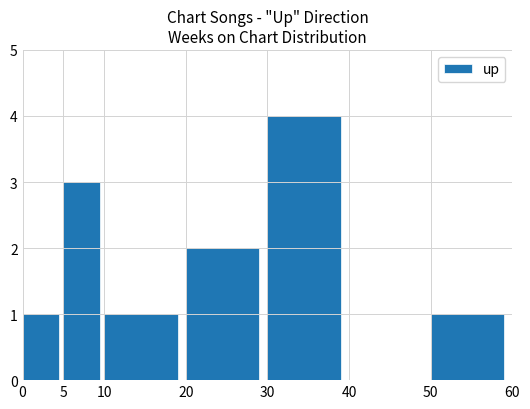

How many positive values are there?

6